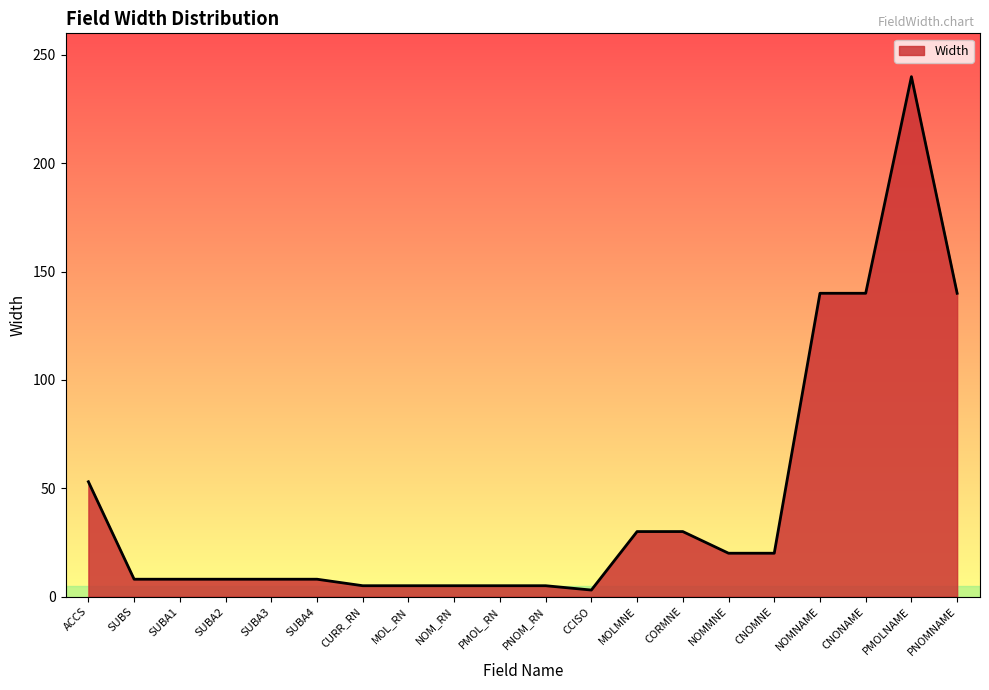

What is the change in value from SUBA2 to NOMMNE?

+12